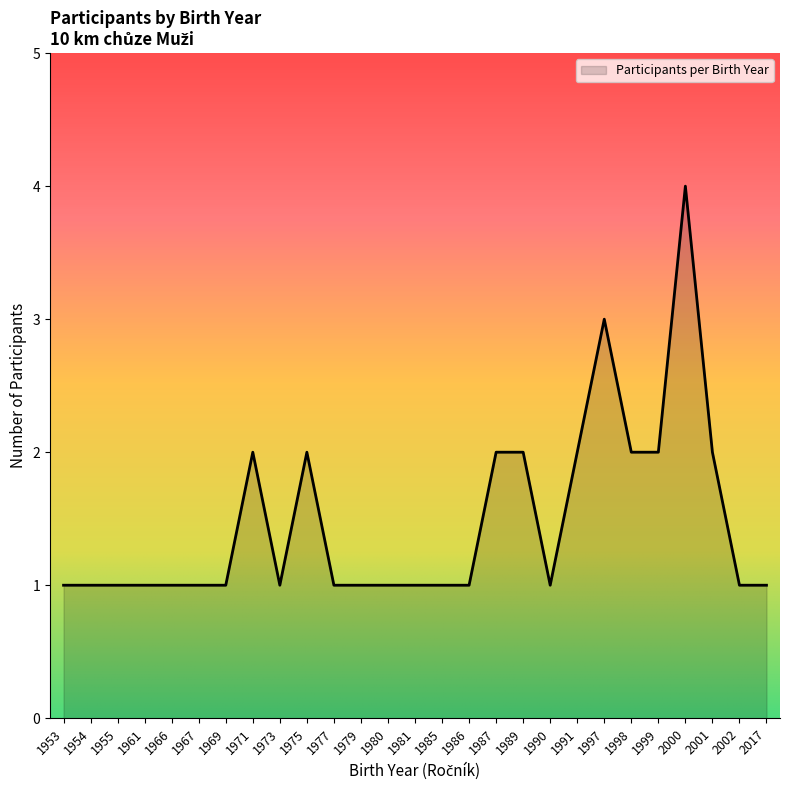

True or false: there are more than 1 points higher than both neighbors.

True